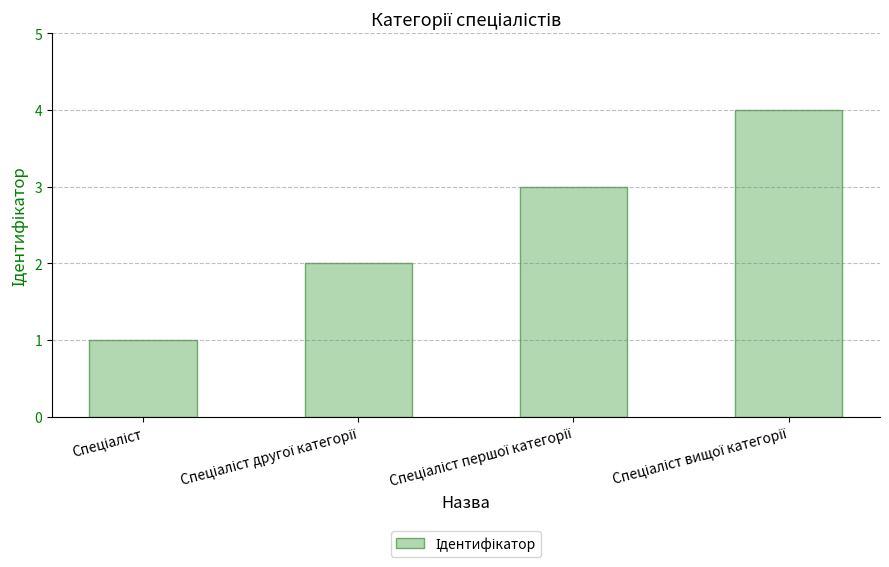

What is the sum of all values?

10